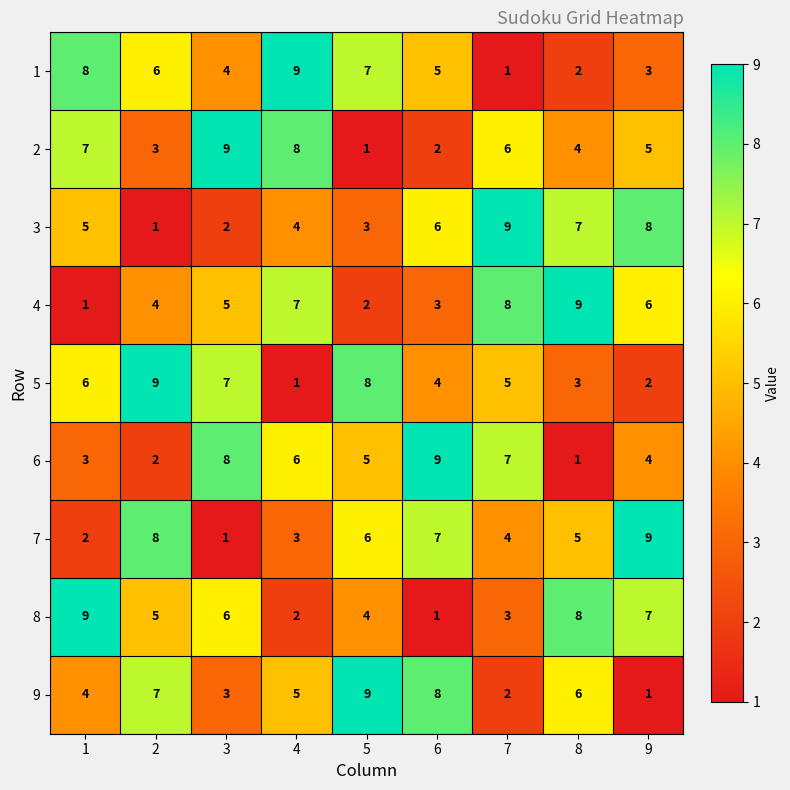

What is the maximum value for 1?

9